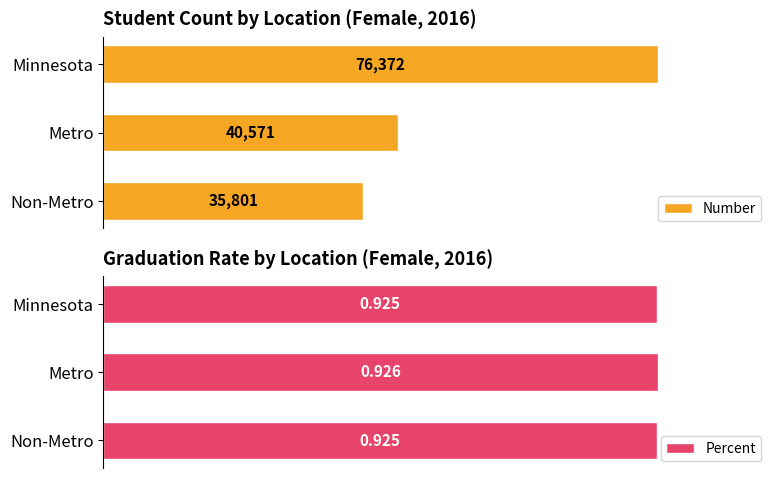

Reading right to left, list all the values displayed in this chart.

Number: 35801.0	40571.0	76372.0
Percent: 0.9	0.9	0.9